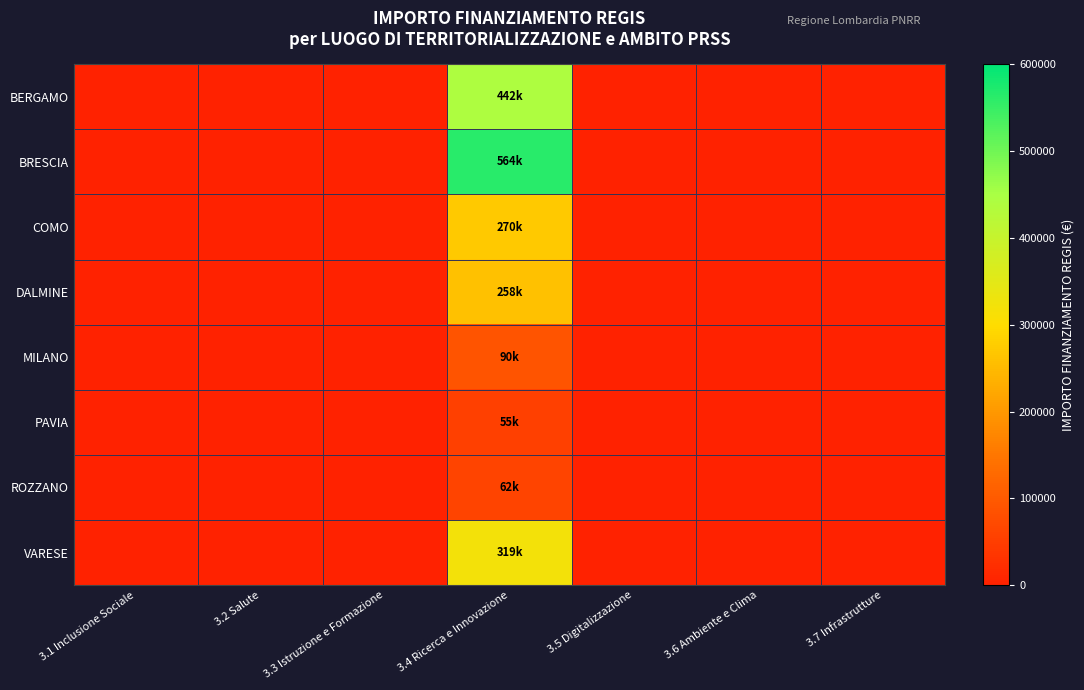

What is the maximum value shown in the chart?

563728.0